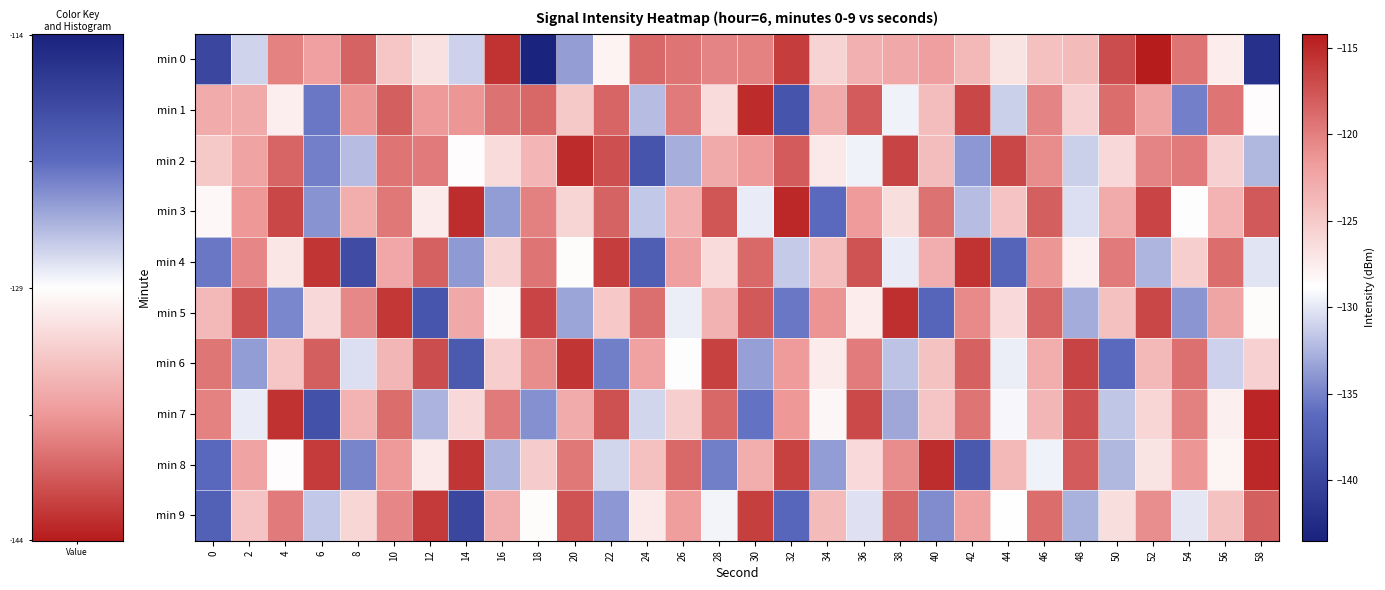

Which series has the largest range (max minus min)?

min 0